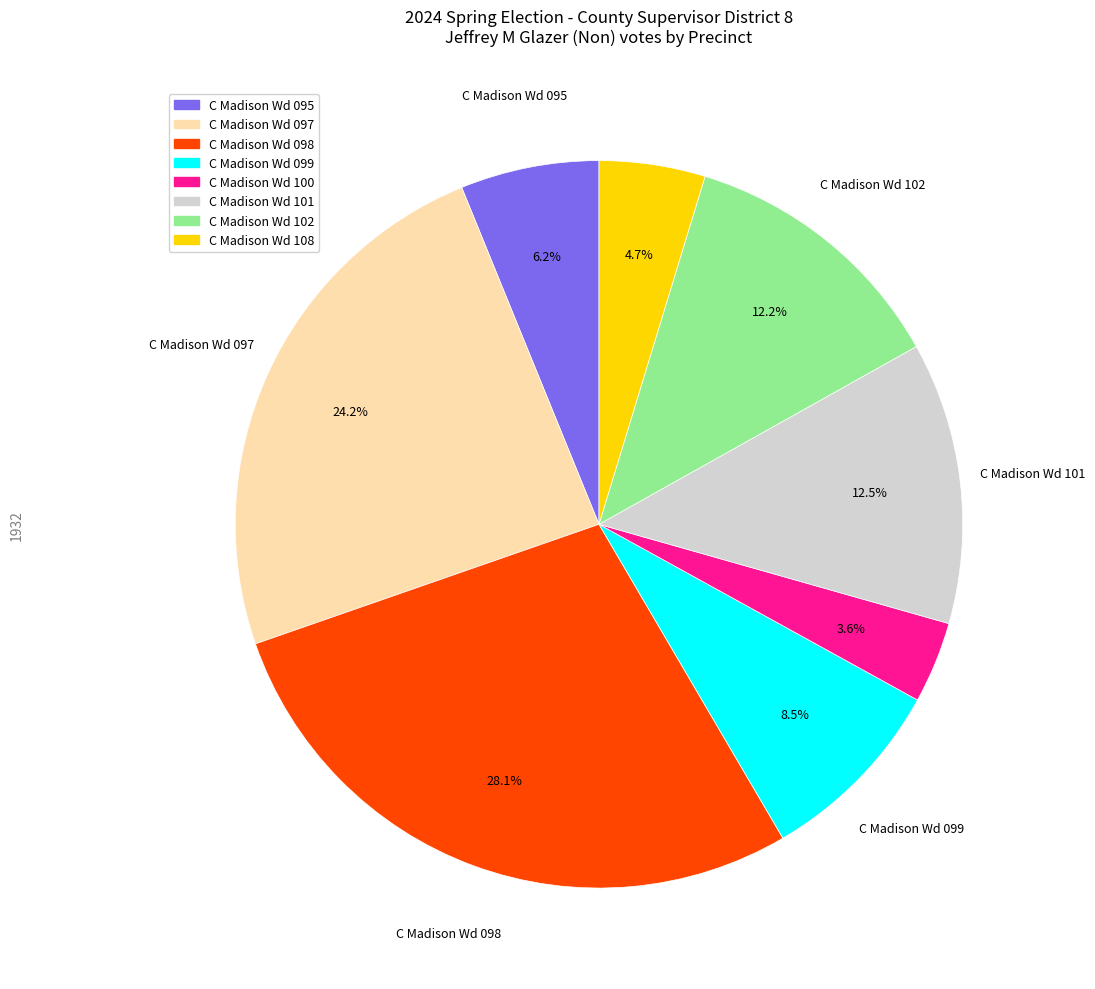

Which slice is the smallest?

C Madison Wd 100